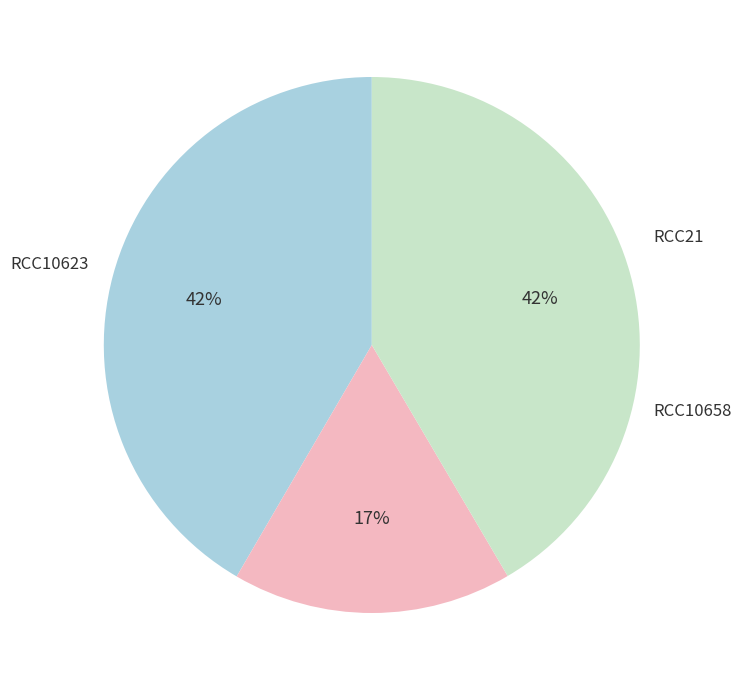

To the nearest percent, what is the difference between the largest and smallest slice percentages?

25%